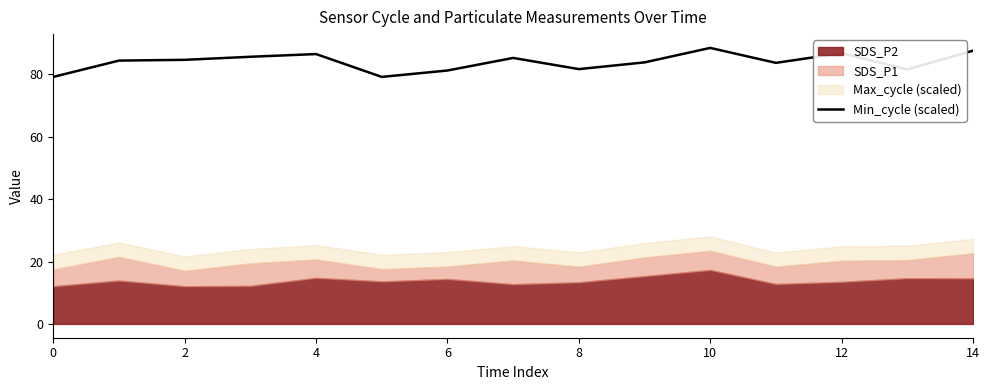

Is it true that Min_cycle (scaled) equals 52.5 at 0?

False